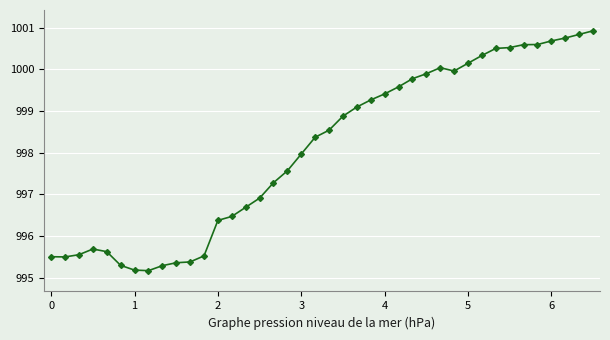

What is the maximum value shown in the chart?

1000.9